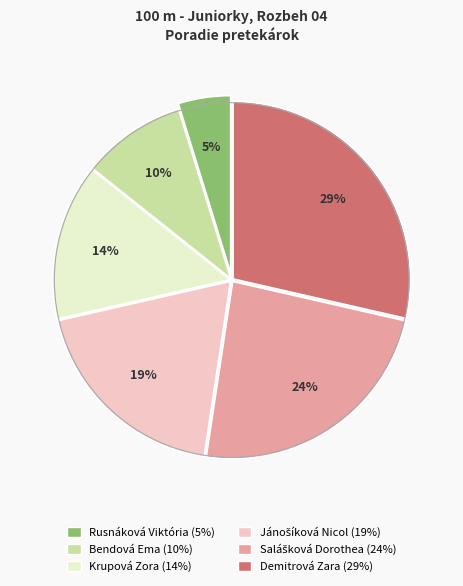

To the nearest percent, what portion does Demitrová Zara represent?

29%